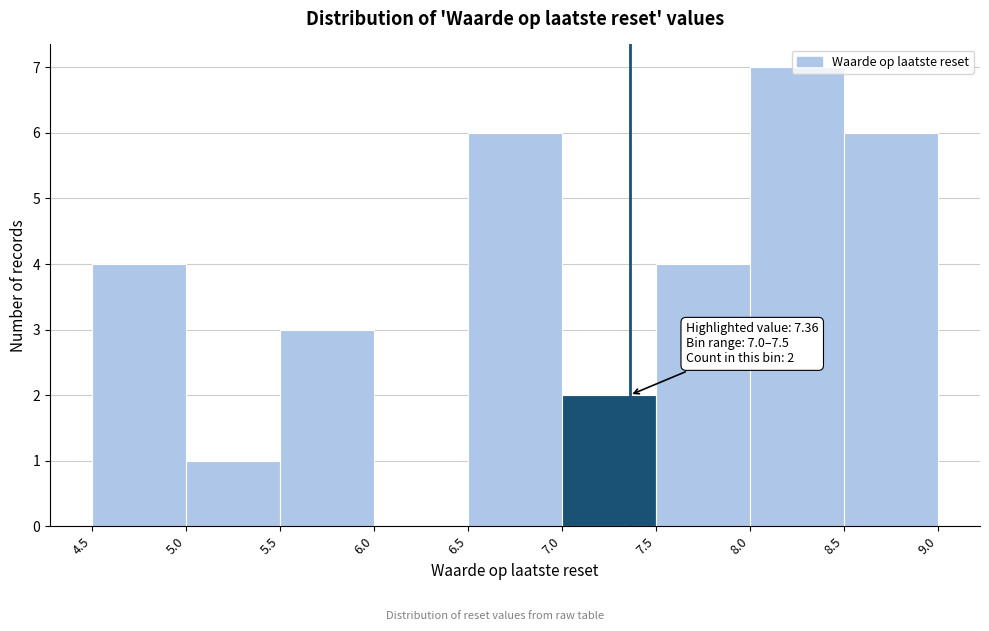

Over which range of the x-axis is the bar tallest?

8.0 to 8.5